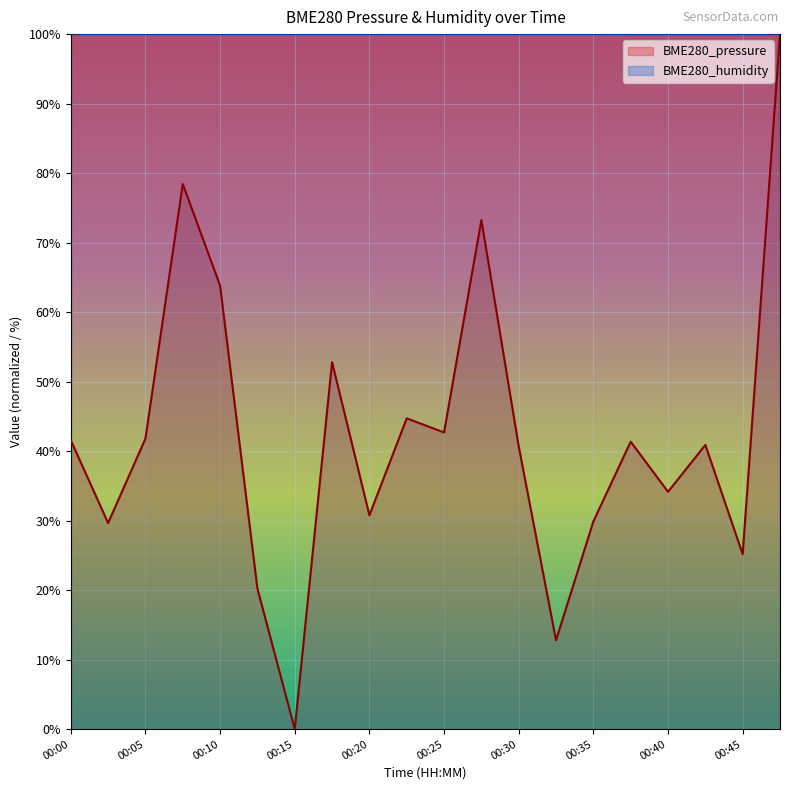

List the labels in order of value, largest first.

00:48, 00:08, 00:28, 00:10, 00:18, 00:23, 00:25, 00:05, 00:00, 00:38, 00:43, 00:30, 00:40, 00:20, 00:35, 00:03, 00:45, 00:13, 00:33, 00:15